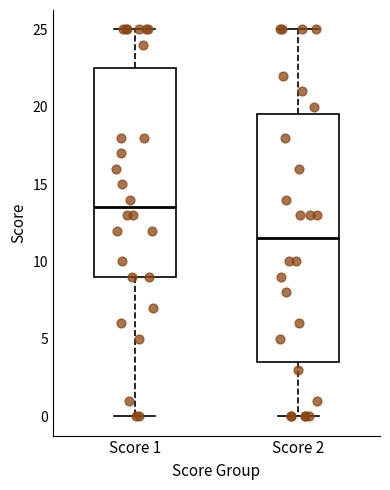

Reading left to right, transcribe this box plot: for each box, give where its median line is, the range the box spans, and where its two whiskers end, as read against the y-axis. The values are not printed on the chart, so give them approximately, as read against the axis.

Score 1: median 13.5, box 9.0 to 22.5, whiskers 0.0 to 25.0
Score 2: median 11.5, box 3.5 to 19.5, whiskers 0.0 to 25.0